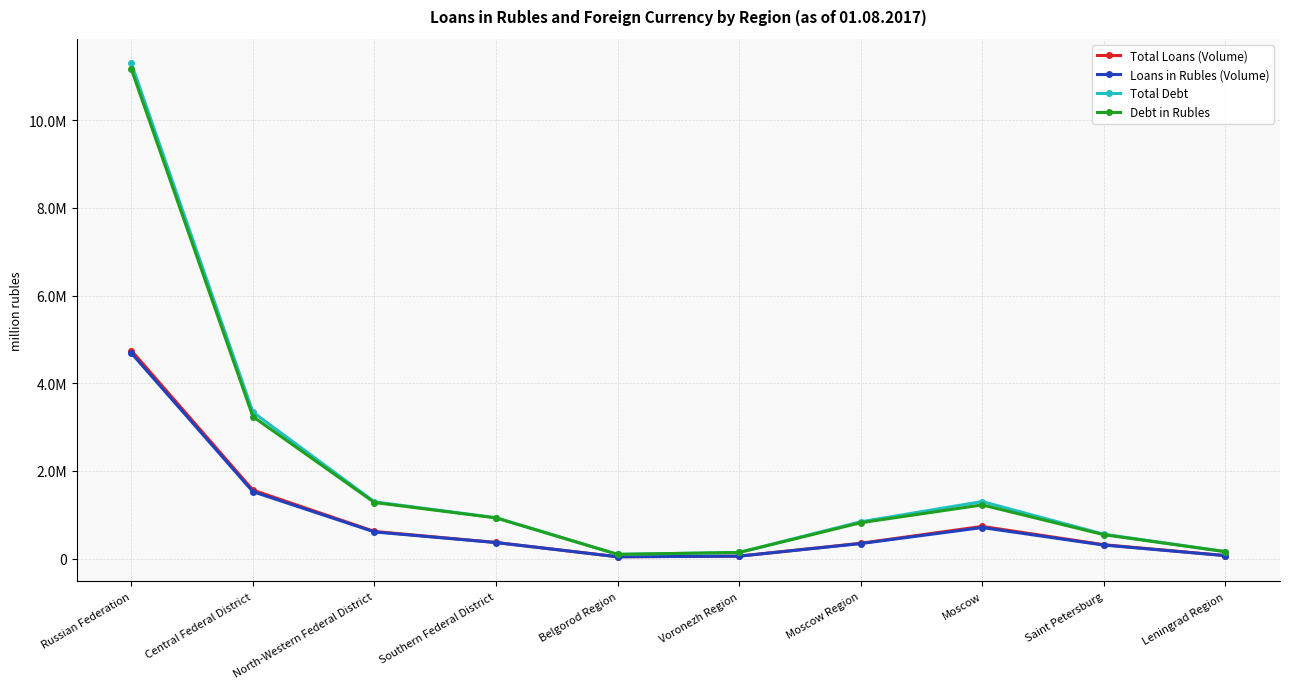

What is the approximate value of Total Debt at Voronezh Region?

138515